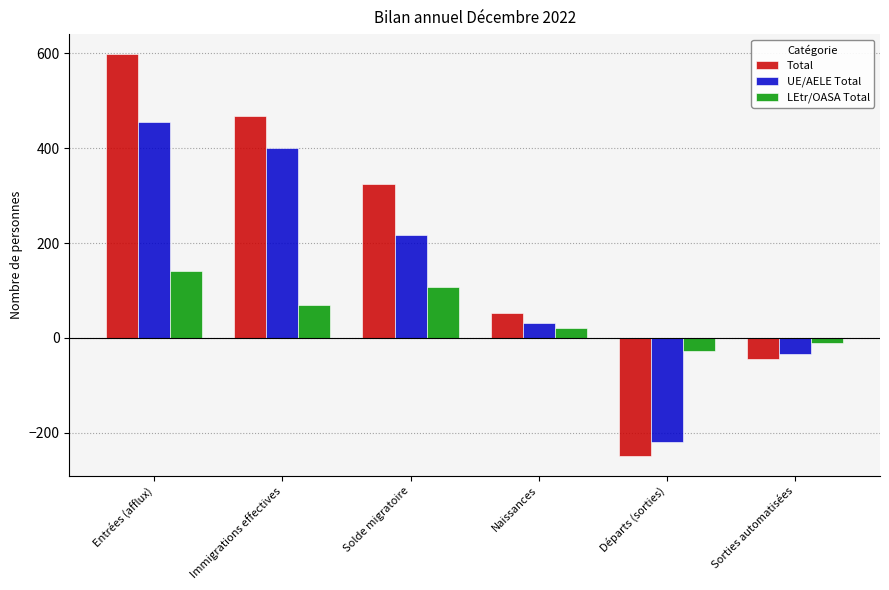

What are all the series names shown in the legend?

Total, UE/AELE Total, LEtr/OASA Total